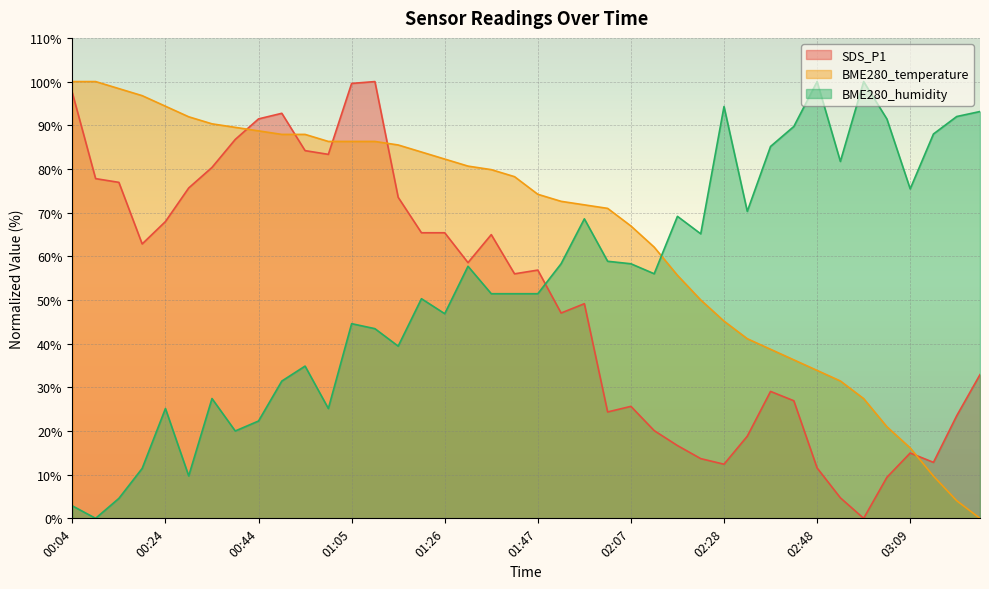

What is the difference between the second highest and second lowest values in the BME280_humidity series?

97.1